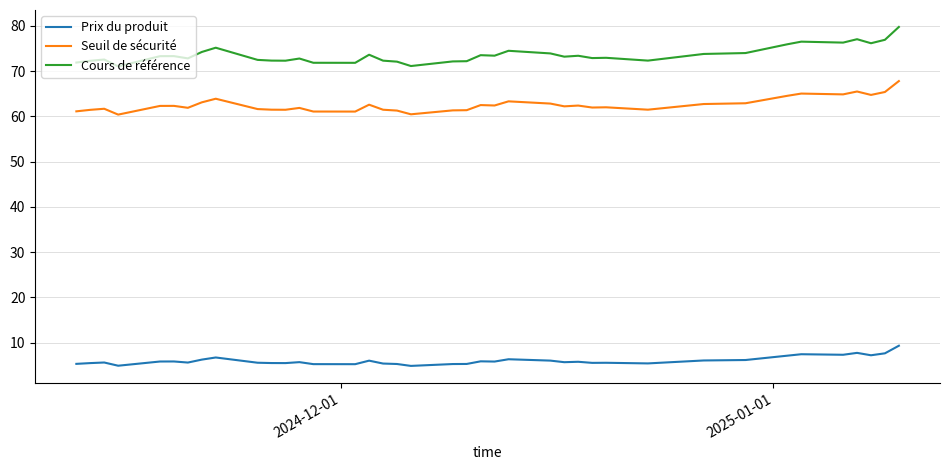

What is the average value of the Prix du produit series?

6.0